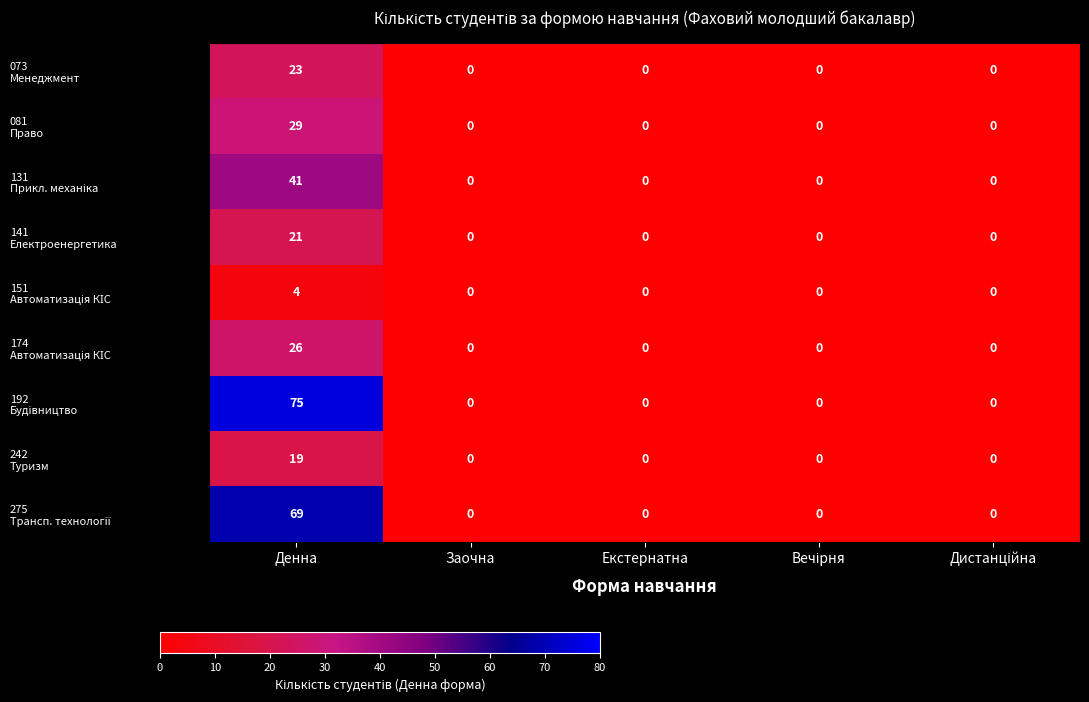

Which label corresponds to the largest value in the chart?

Денна